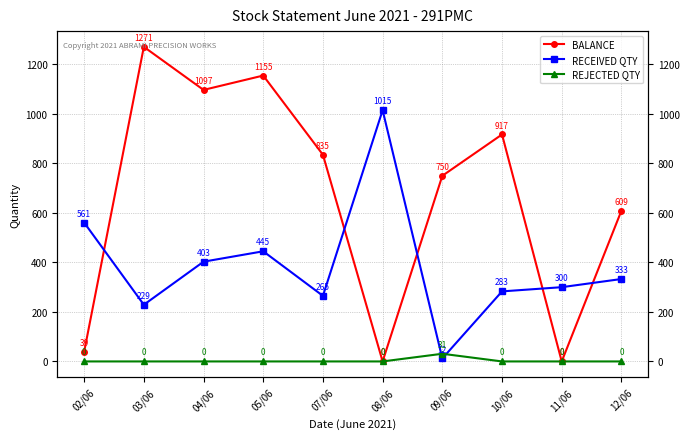

At which category does the chart reach its peak across all series?

03/06